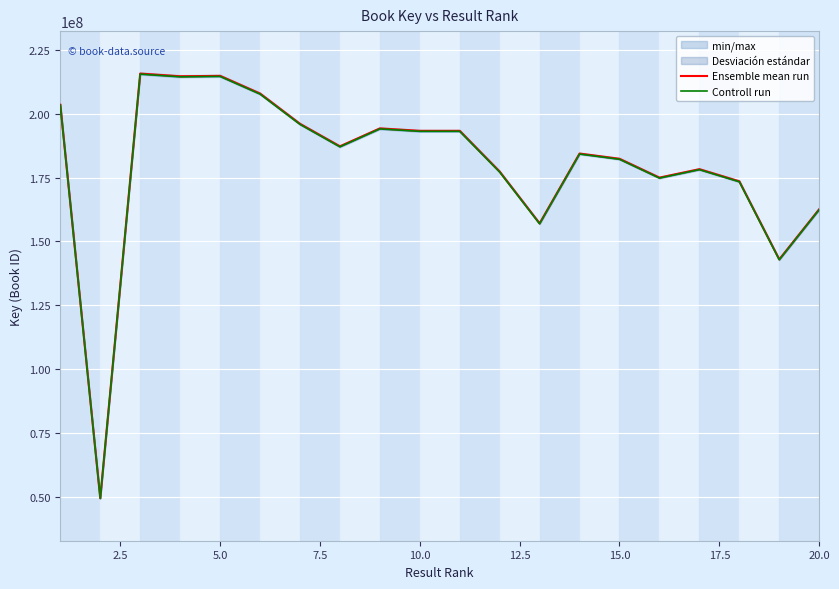

Is this an area chart (filled region under the line)?

No